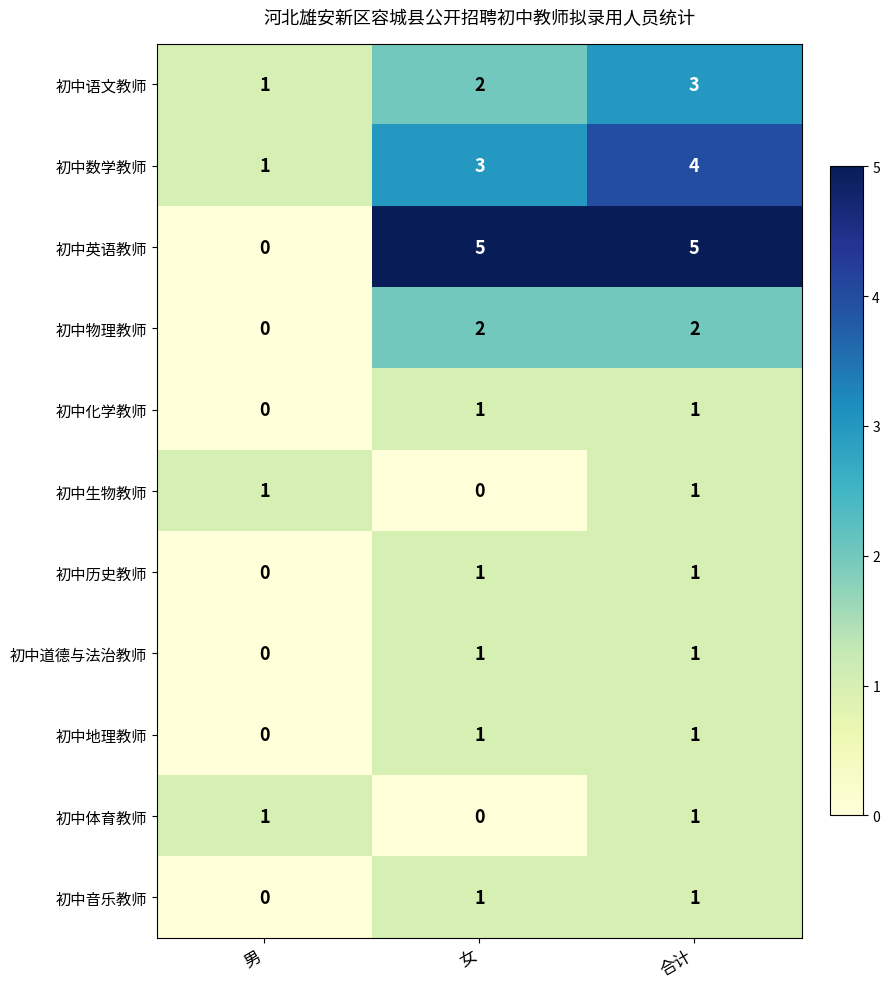

What is the difference between the maximum and minimum values in the 初中数学教师 series?

3